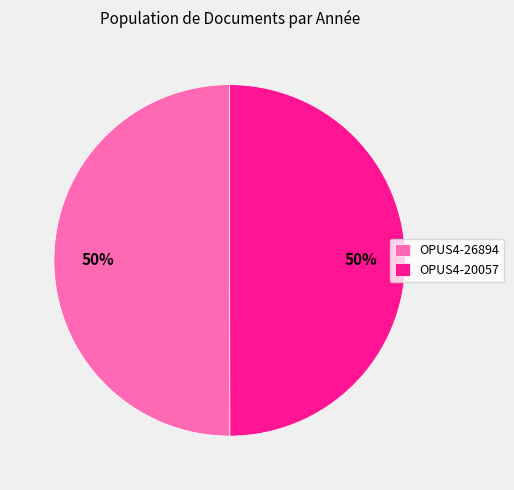

Approximately how many times larger is the value at OPUS4-20057 compared to OPUS4-26894?

1.0